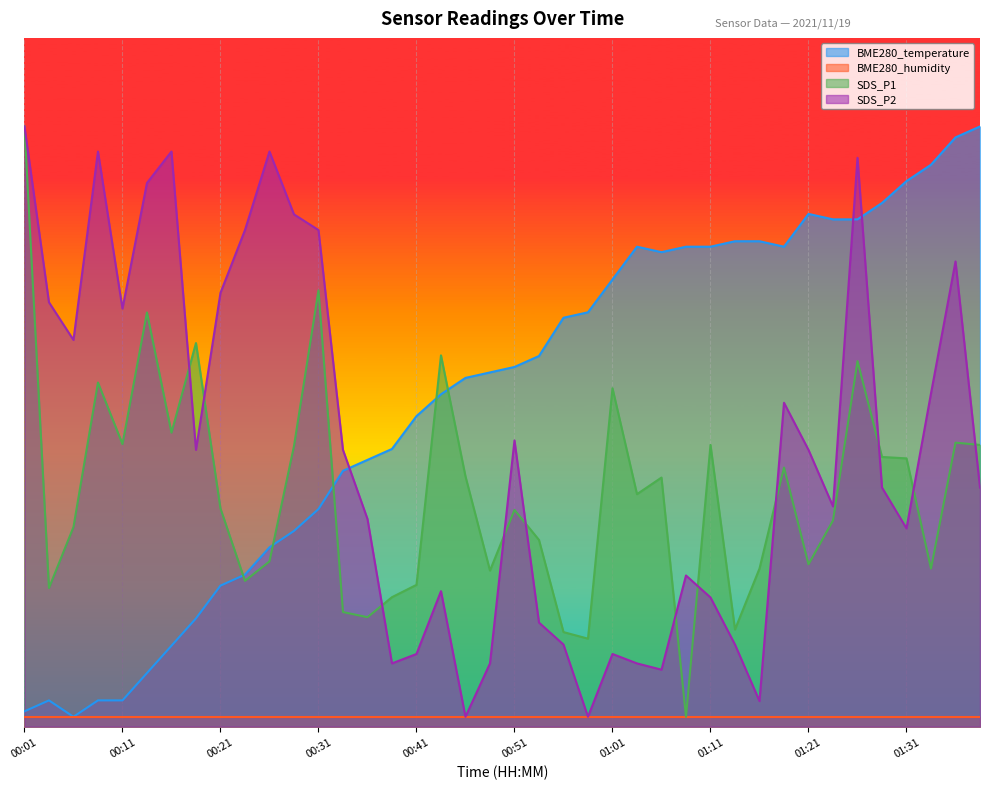

At which category does SDS_P1 reach its first local peak?

00:09